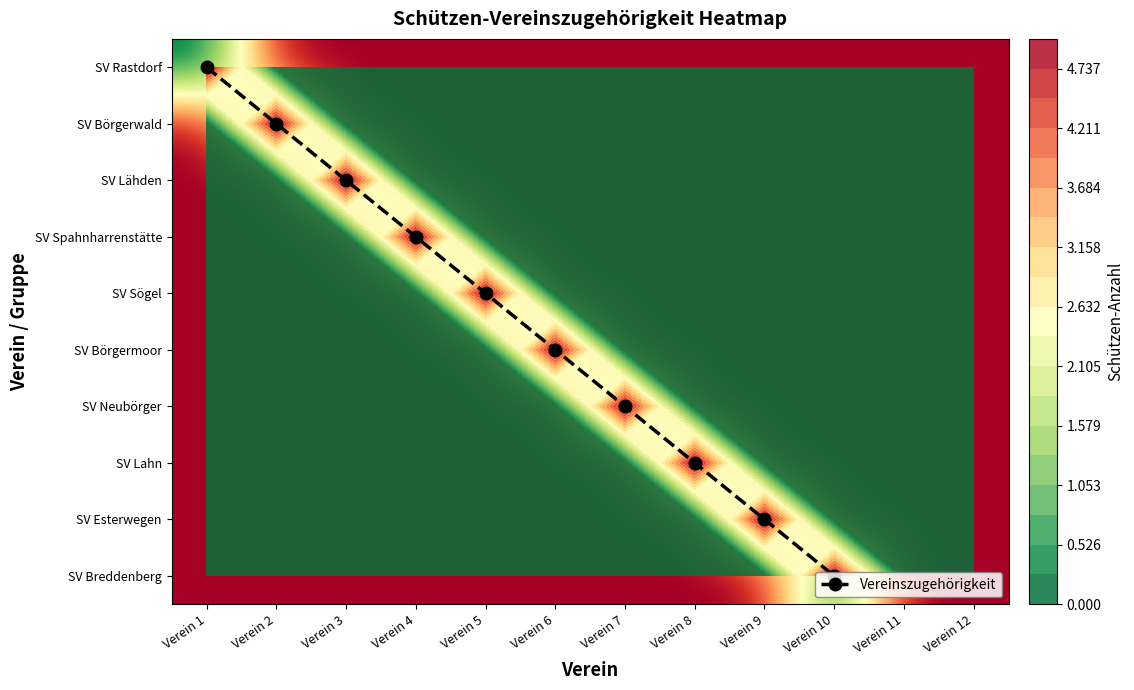

Rank the series at Verein 1 from lowest to highest value.

SV Börgerwald, SV Lähden, SV Spahnharrenstätte, SV Sögel, SV Börgermoor, SV Neubörger, SV Lahn, SV Esterwegen, SV Breddenberg, SV Rastdorf